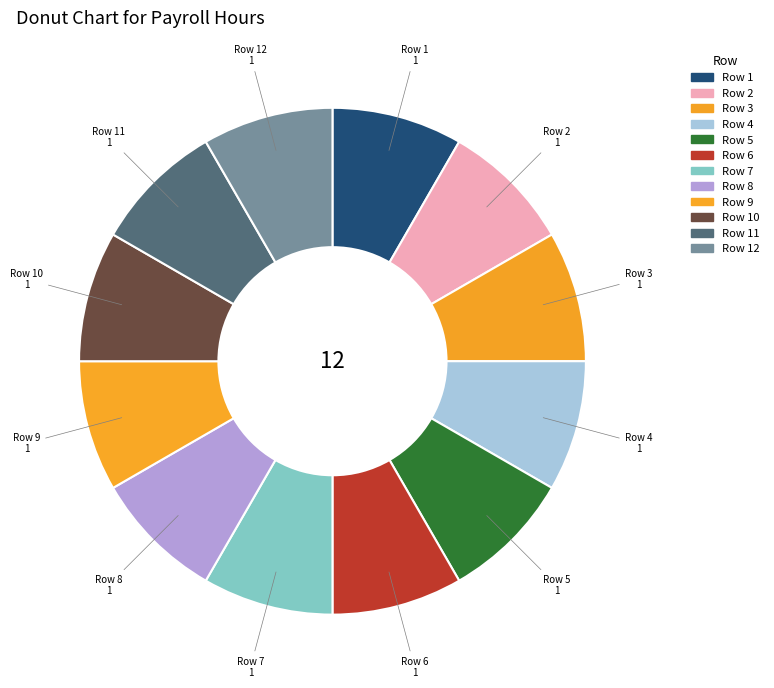

The Row 5 slice represents 23% of the pie. True or false?

False